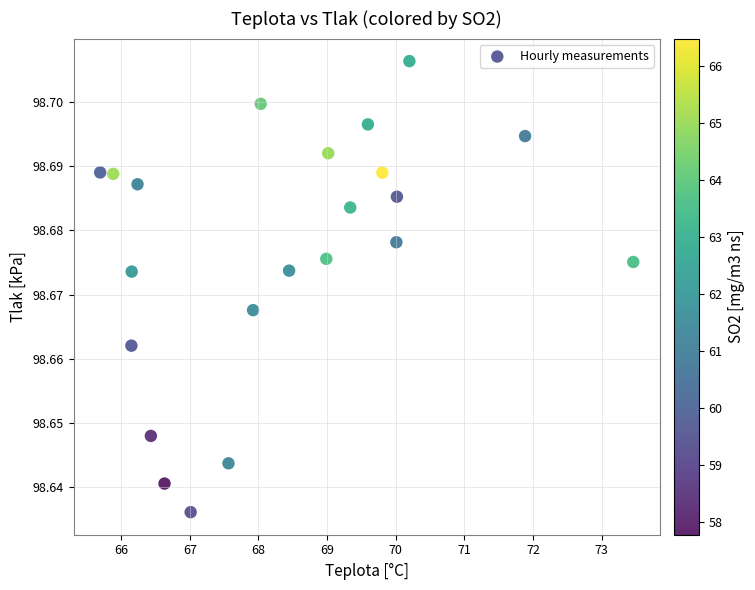

What is the range of X values (max minus min)?

7.8